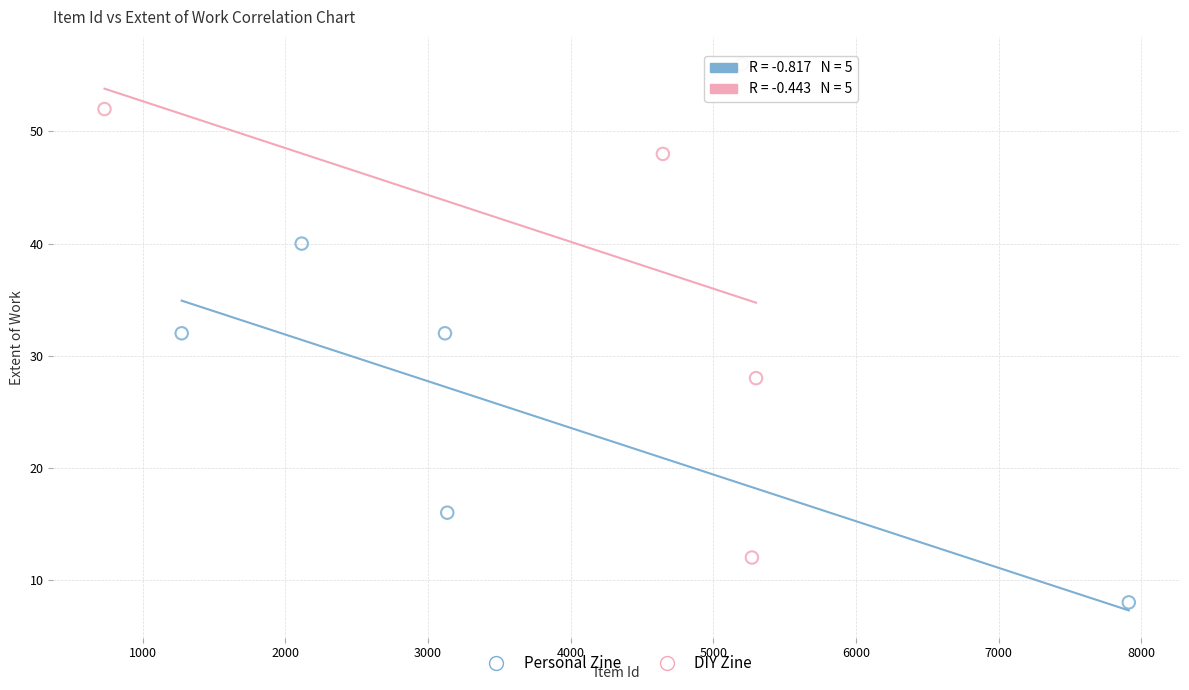

Which series contains the lowest Y value?

Personal Zine